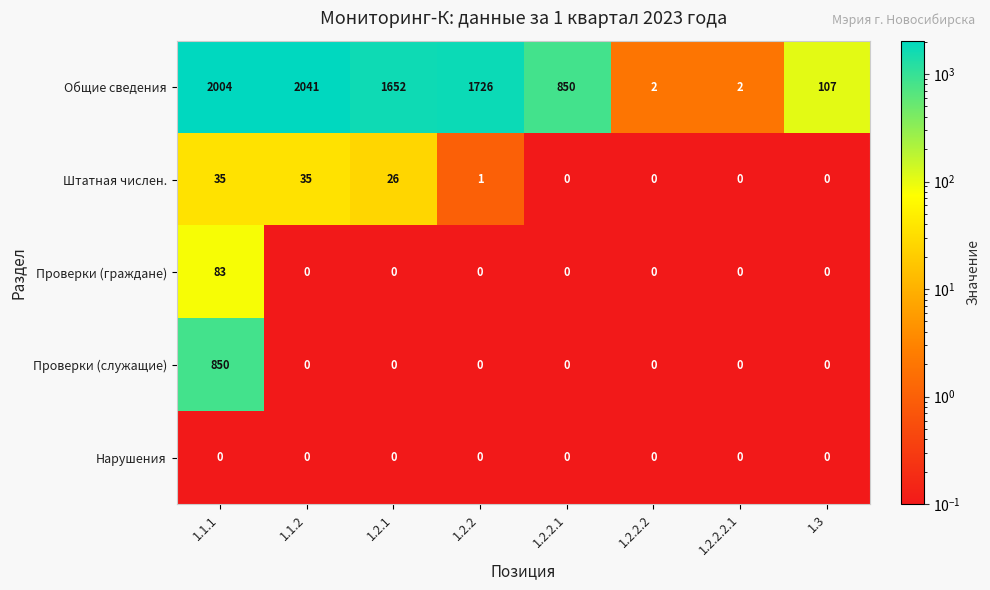

Which series has the largest total across all categories?

Общие сведения